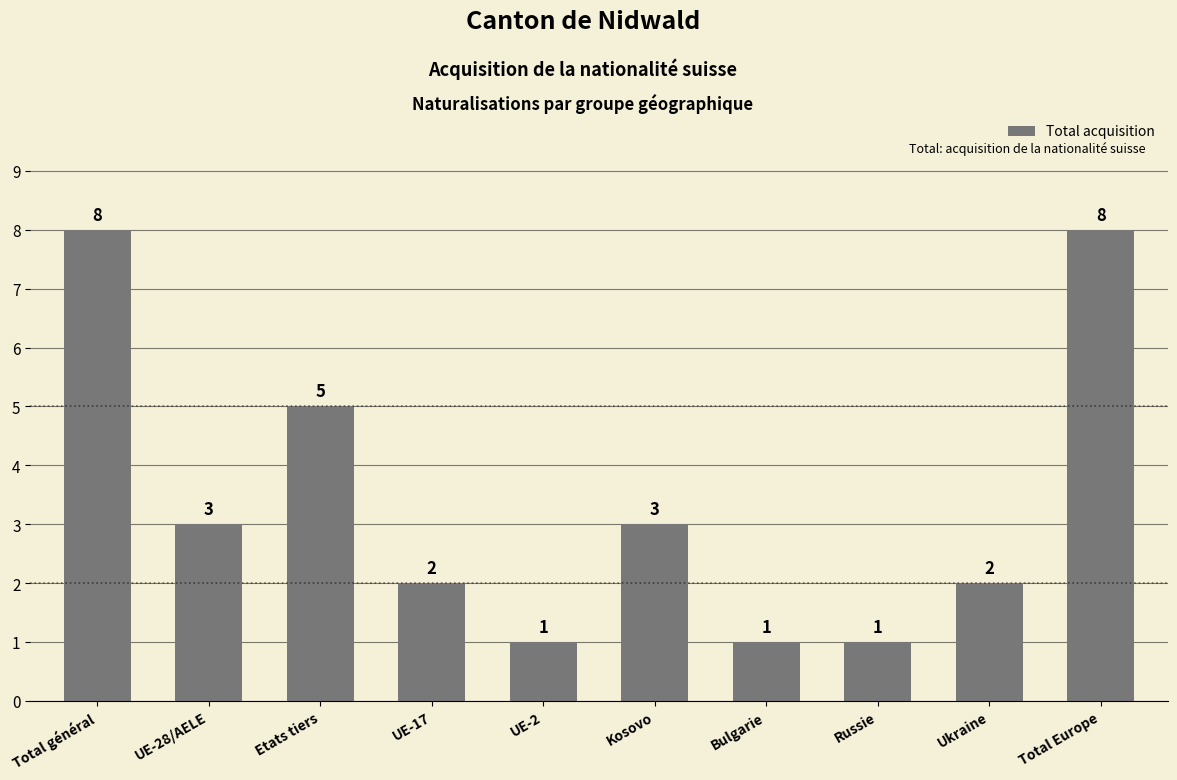

Approximately how many times larger is the value at Total Europe compared to Russie?

8.0